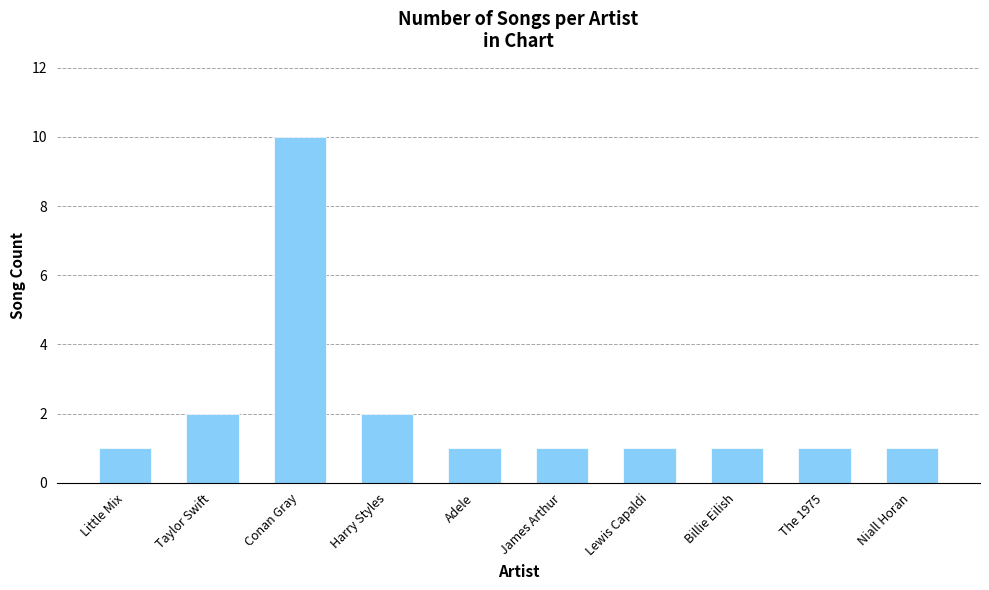

Does the chart contain any negative values?

No